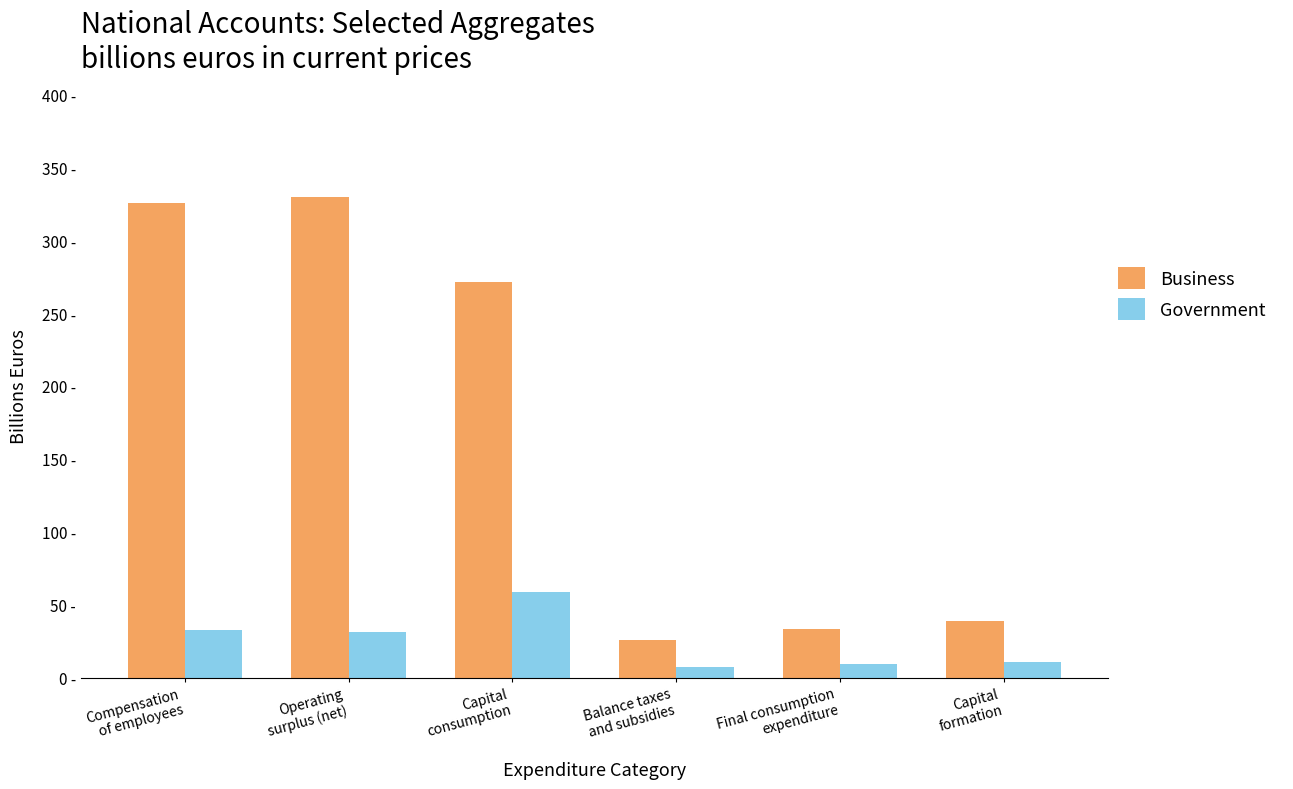

Between Capital
consumption and Compensation
of employees, which is larger?

Compensation
of employees